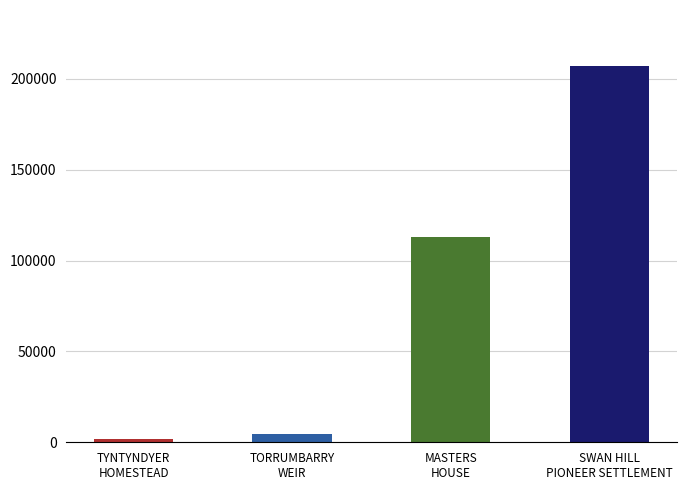

Reading left to right, what are all the values shown in this chart?

TYNTYNDYER HOMESTEAD=2066	TORRUMBARRY WEIR=4624	MASTERS HOUSE=112676	SWAN HILL PIONEER SETTLEMENT=206822